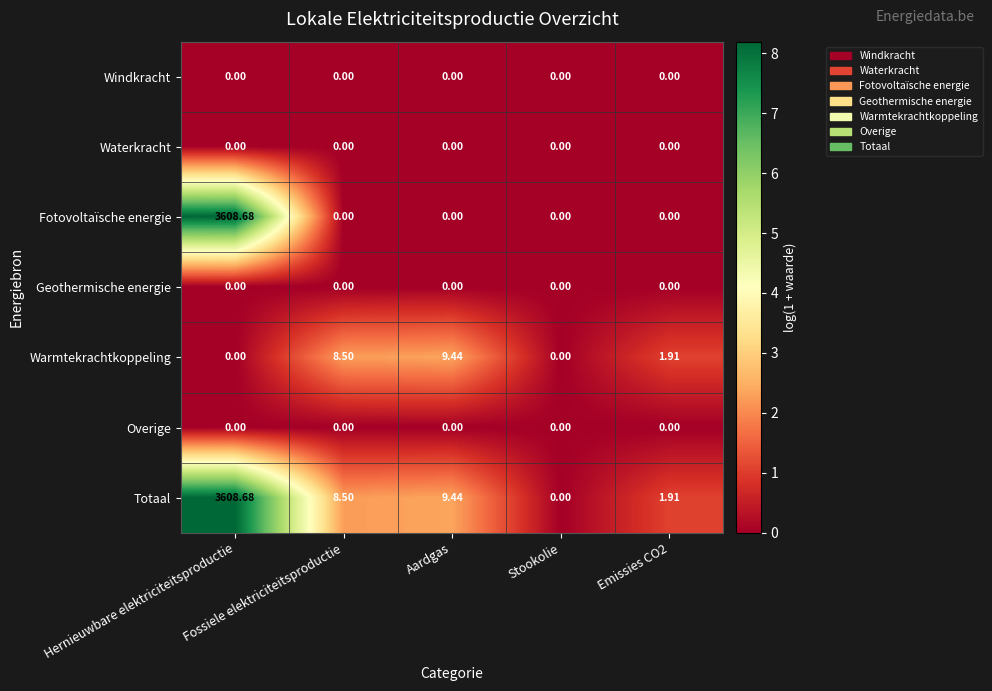

Which series has the largest total across all categories?

Totaal